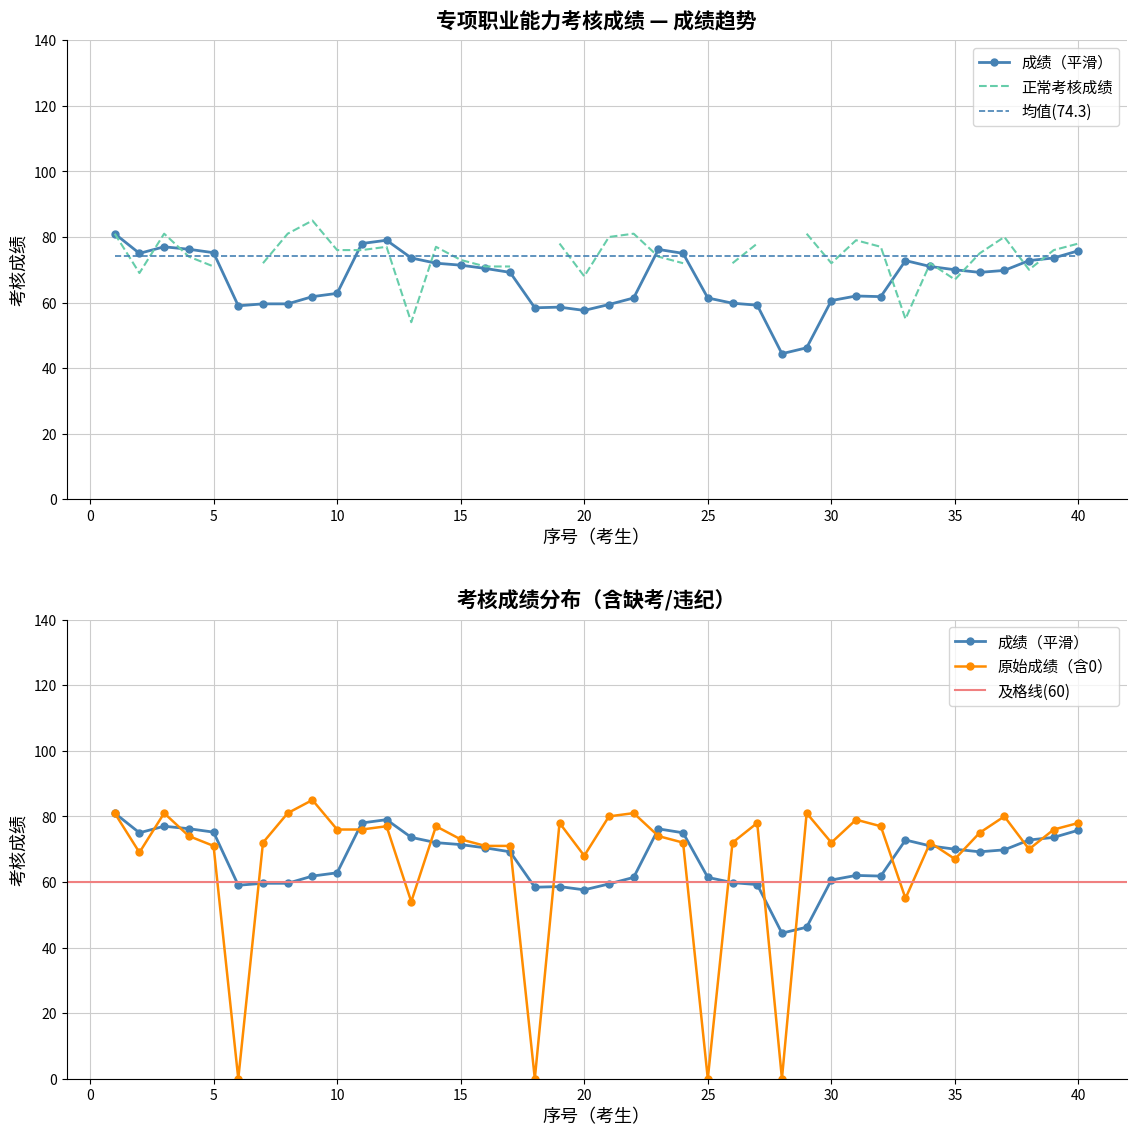

The chart shows a value of 79 at 31. True or false?

True